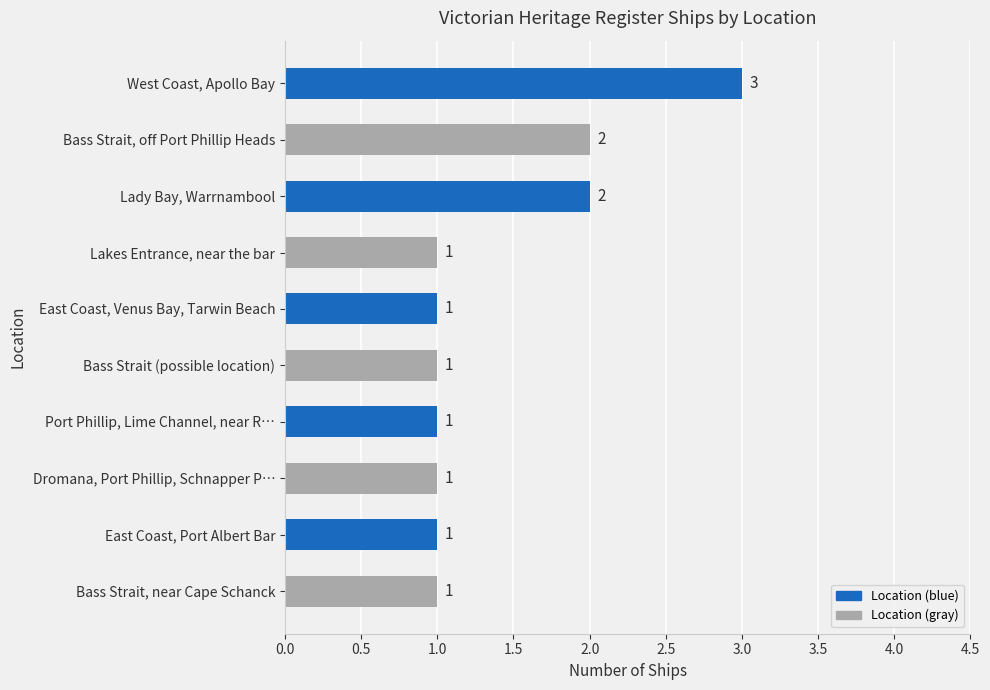

How many categories are shown in the chart?

10